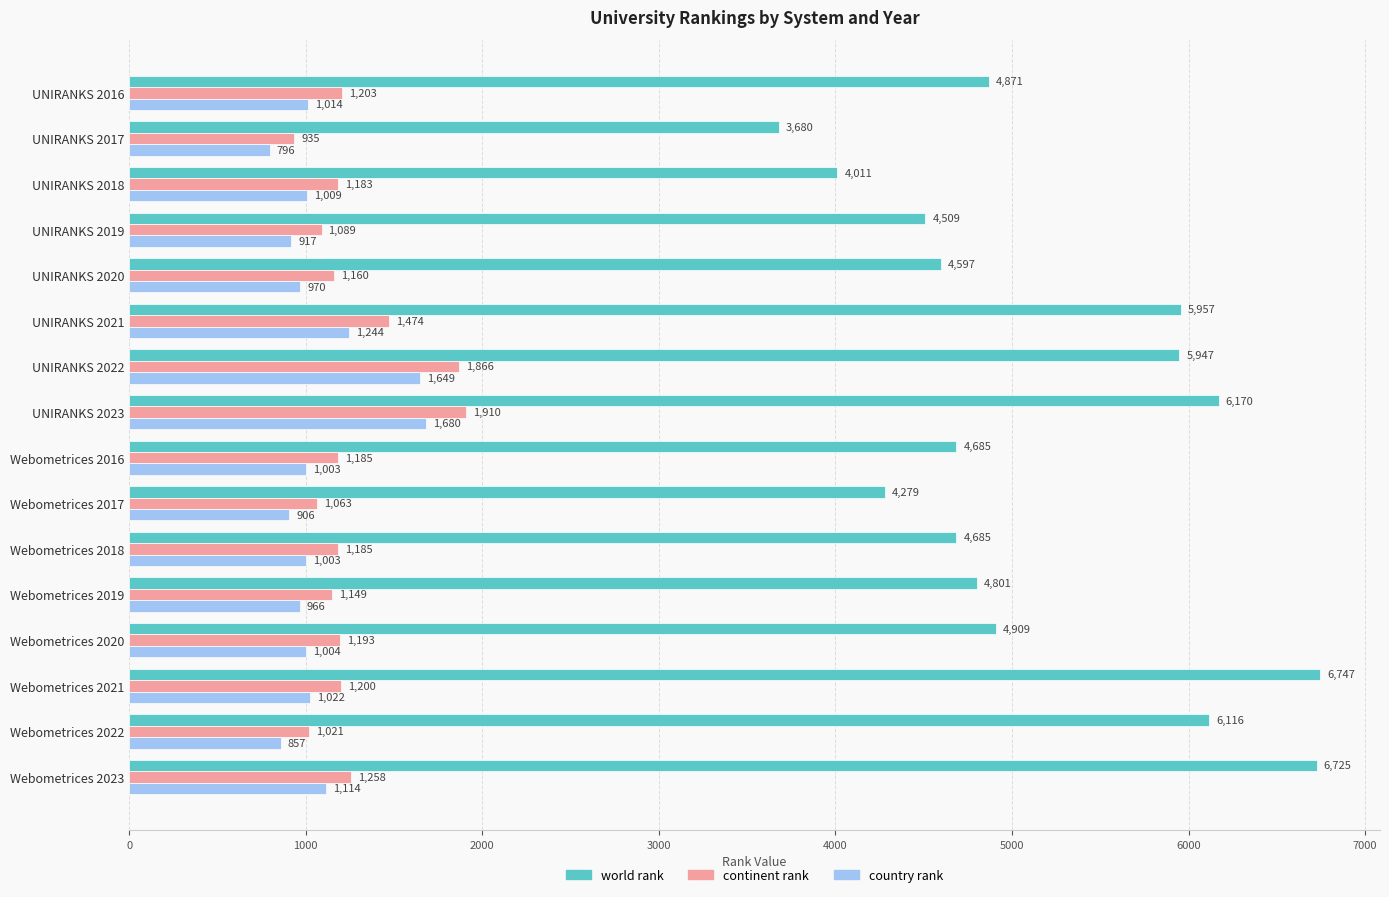

What is the total value across all series at Webometrices 2020?

7106